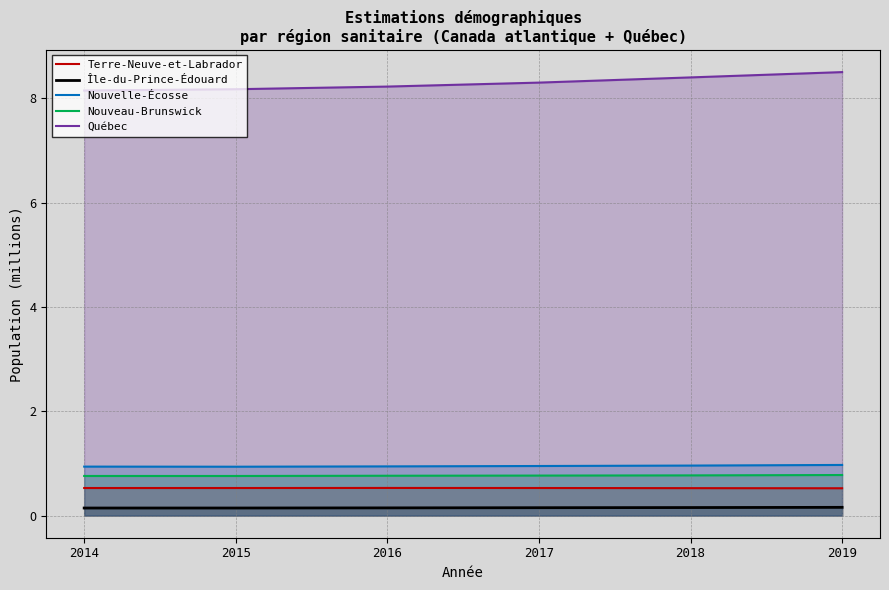

At how many categories does at least one series exceed 1?

6